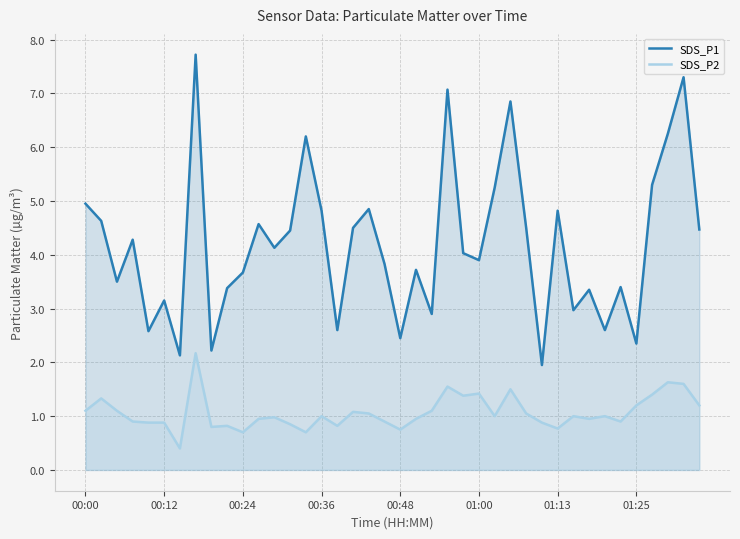

What is the lowest value of the SDS_P1 series?

1.9